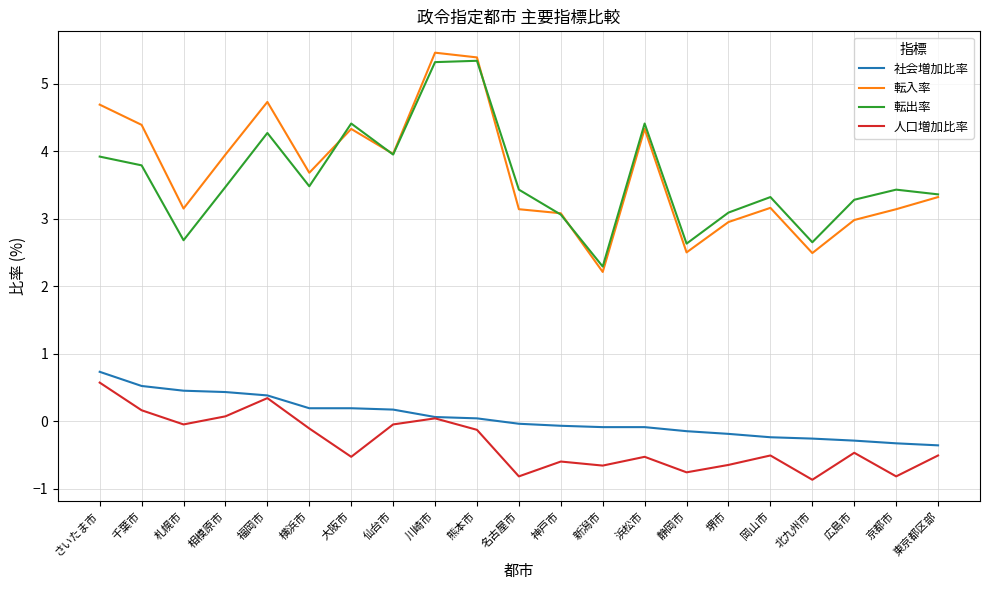

What is the approximate value of 転出率 at 東京都区部?

3.4